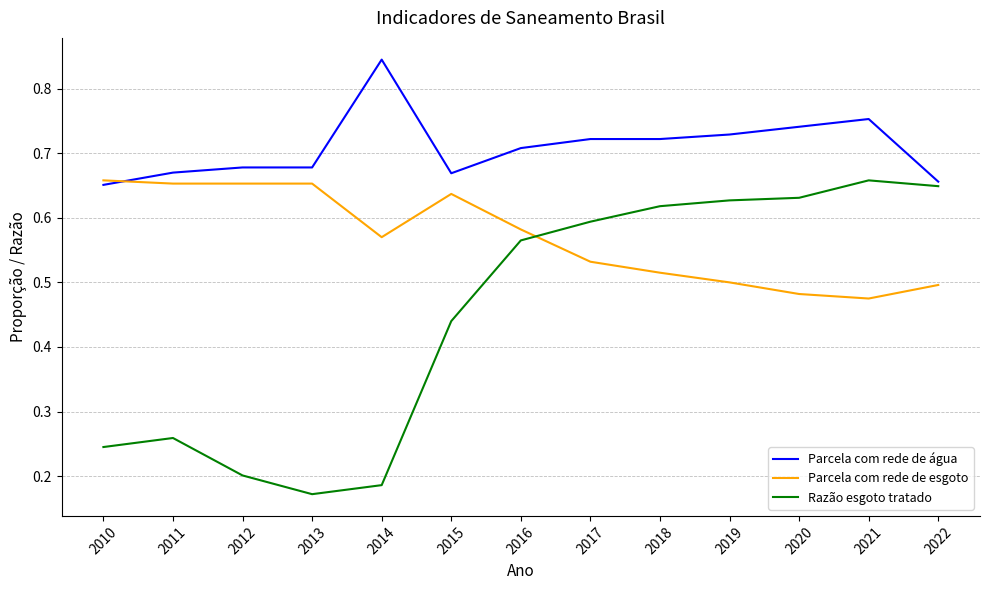

True or false: Parcela com rede de esgoto has a value of 0.5 at 2021.

True